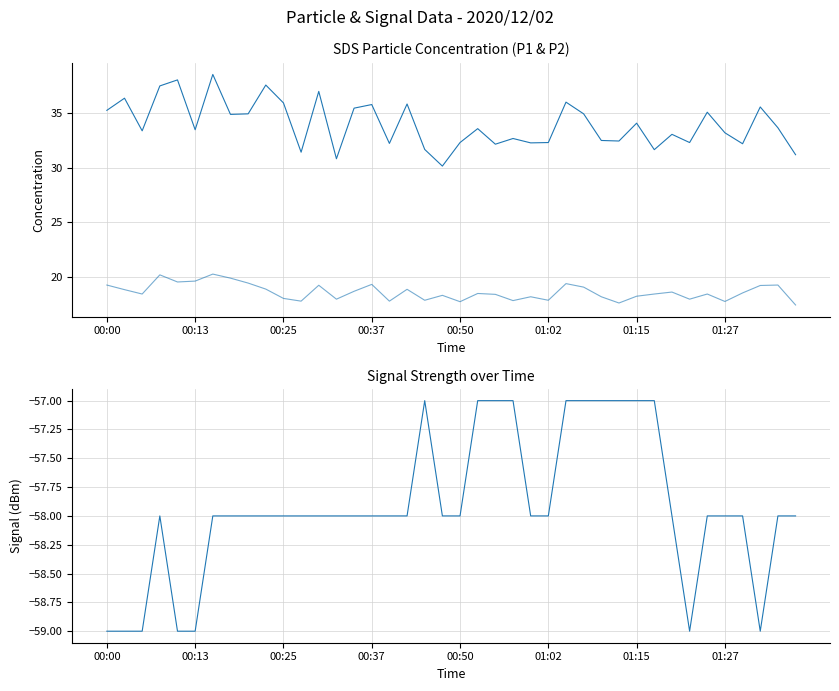

What is the difference between the highest and lowest values at 28?

89.5